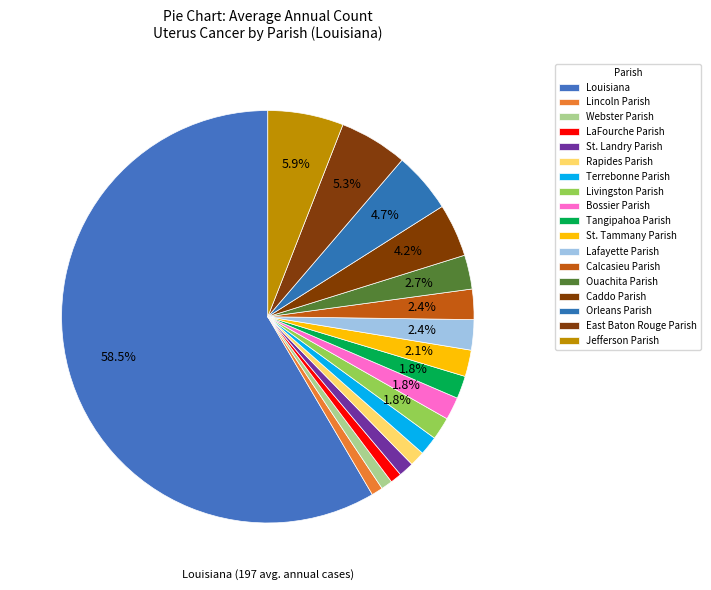

How many slices are in this pie chart?

18